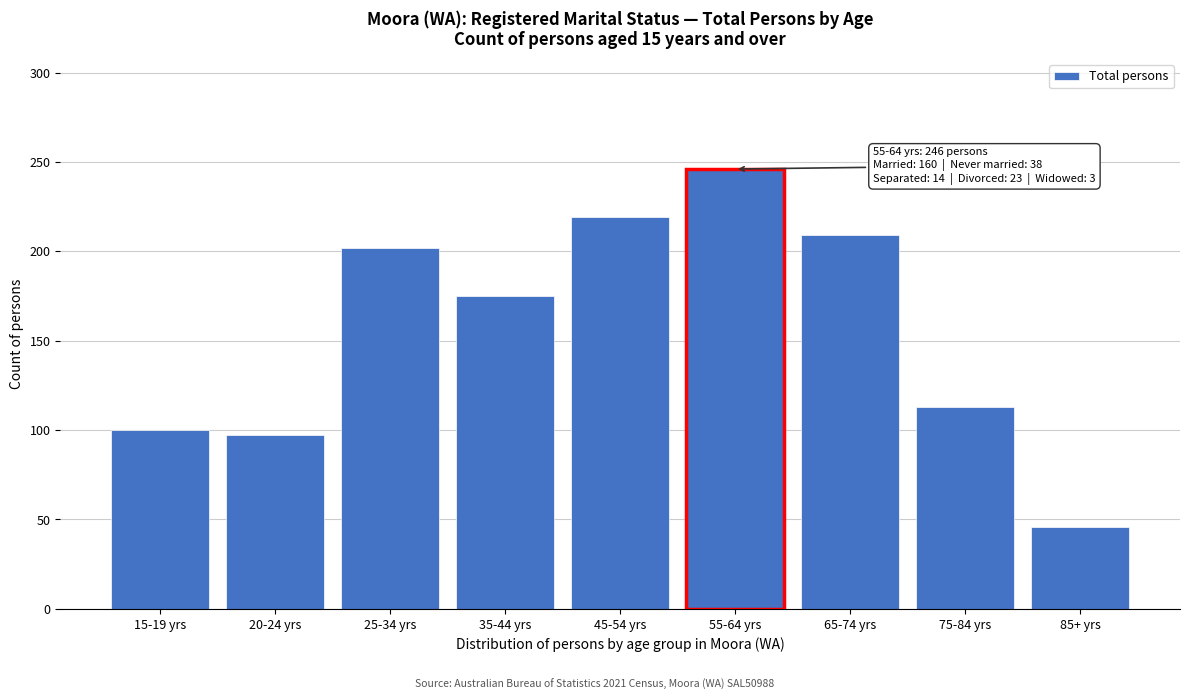

Reading left to right, extract all data points from this chart.

100	97	202	175	219	246	209	113	46